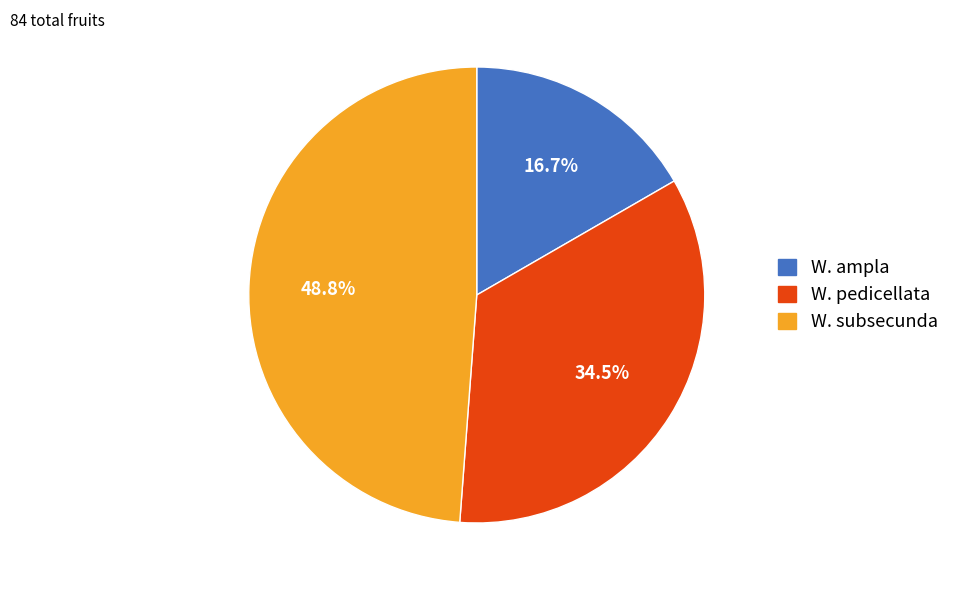

How many slices are in this pie chart?

3